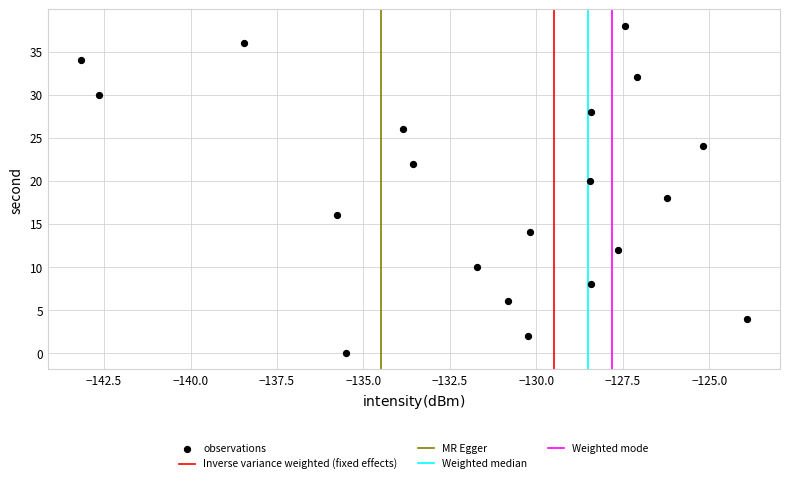

What is the range of Y values (max minus min)?

38